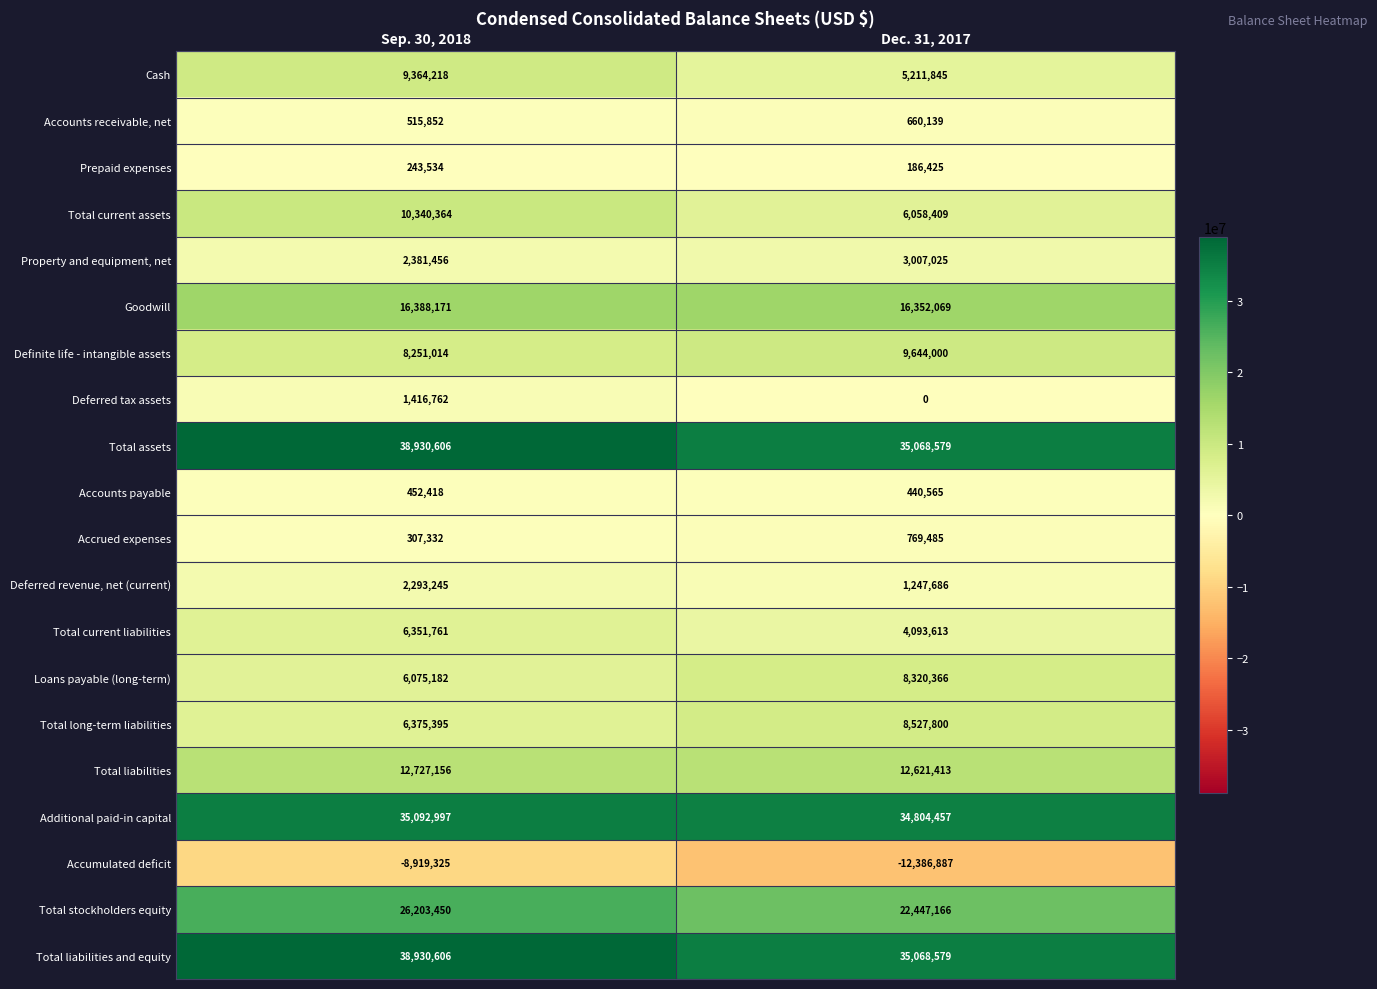

The Deferred revenue, net (current) series shows 1979626 at Dec. 31, 2017. True or false?

False